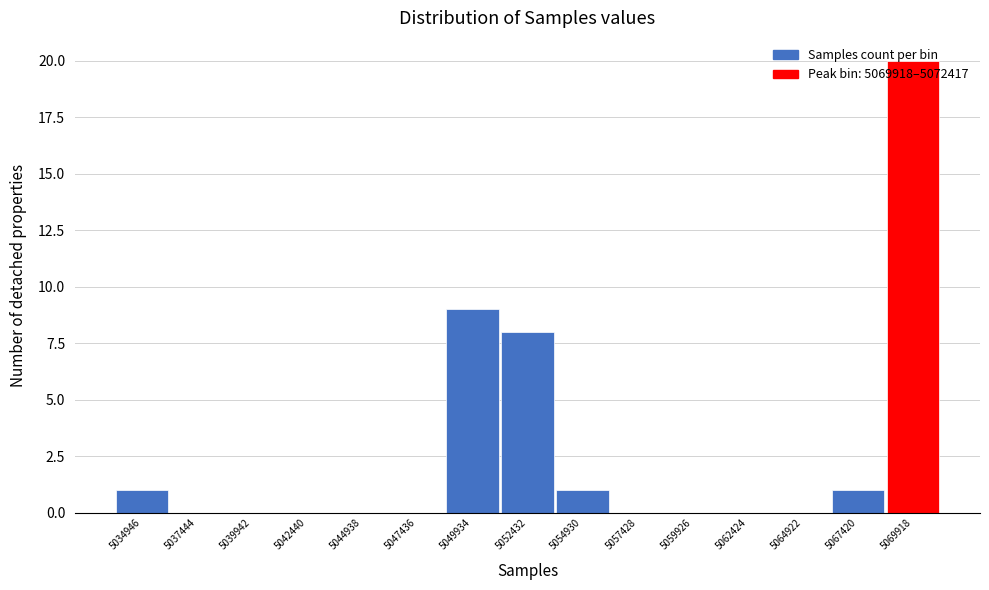

Read the value at 5069918, to the nearest 10.

20